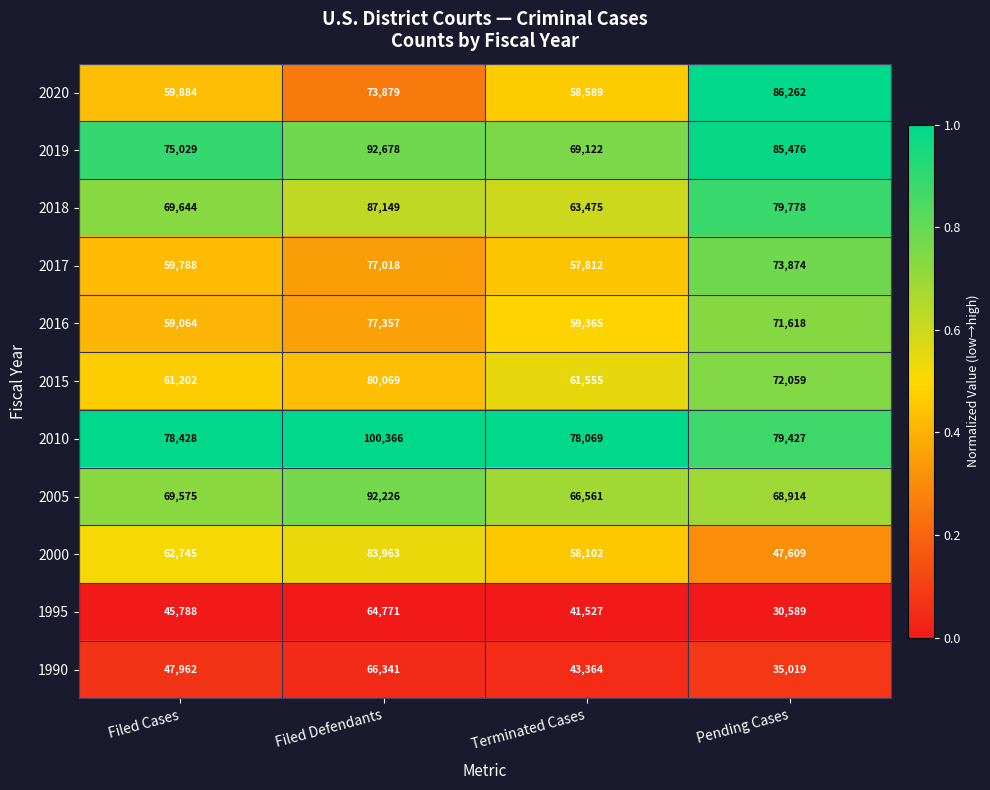

What is the lowest value of the 1990 series?

35019